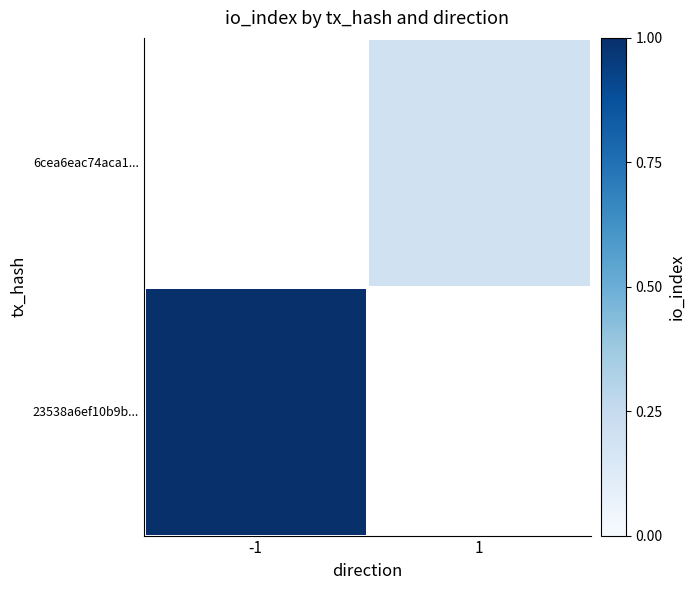

Where is 23538a6ef10b9b... nearest to the value 1?

-1